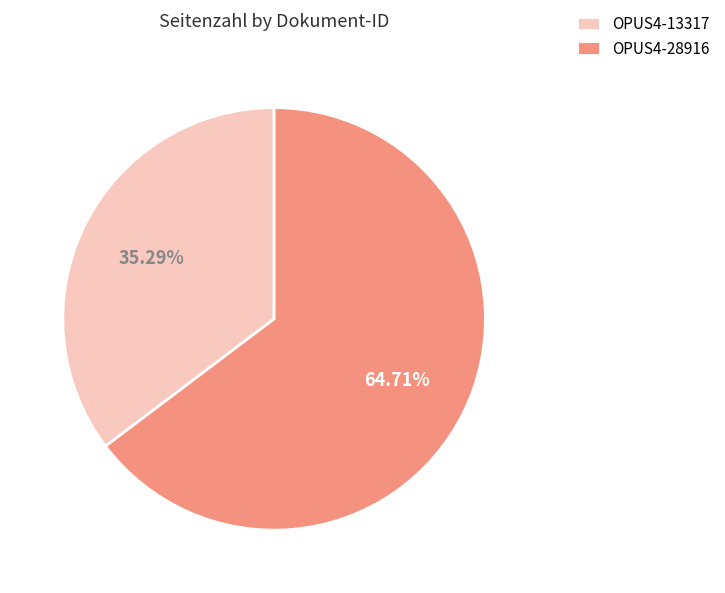

To the nearest percent, what portion does OPUS4-28916 represent?

65%